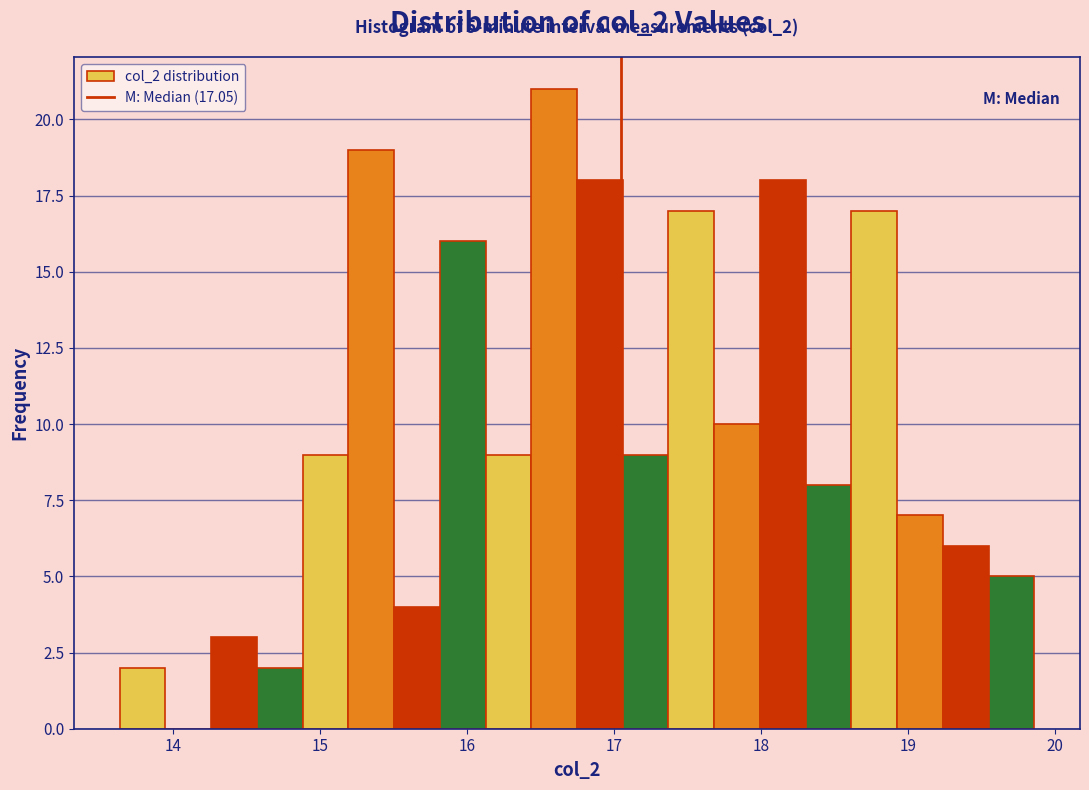

Around what value on the x-axis is the tallest bar? Give the approximate position of its centre, as read against the axis.

16.6